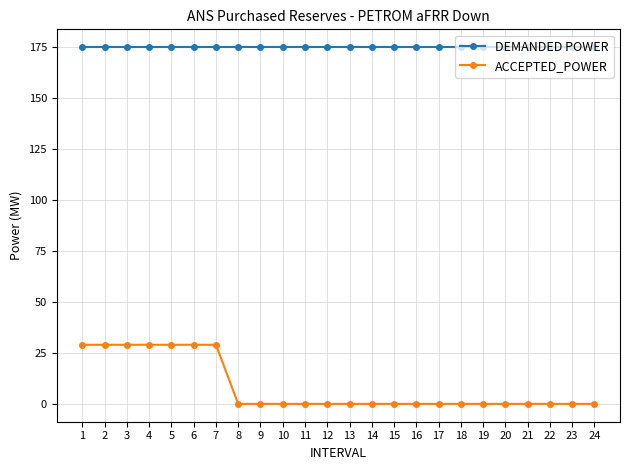

How many series are shown in this chart?

2